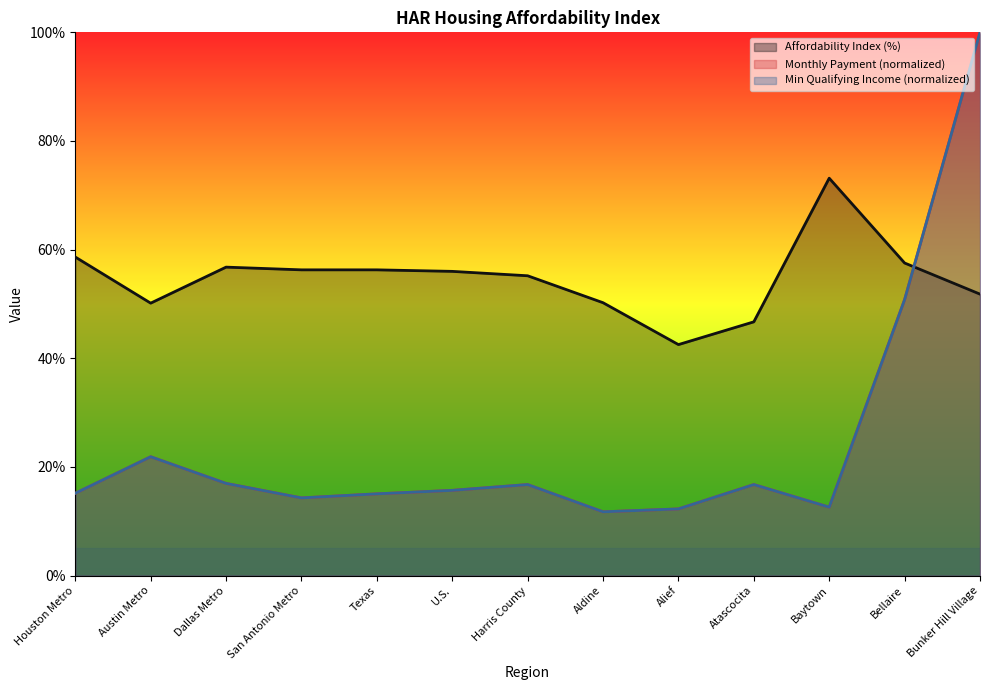

True or false: Min Qualifying Income (scaled) has a value of 21.6 at San Antonio Metro.

False